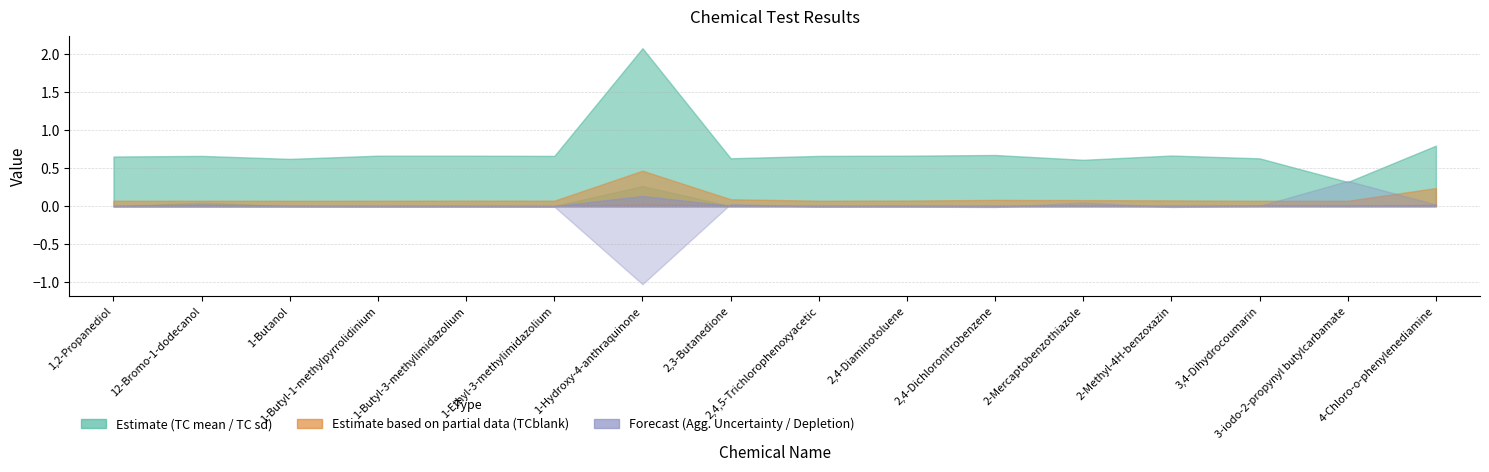

Rank the categories by Depletion value from lowest to highest.

1-Hydroxy-4-anthraquinone, 2,4-Dichloronitrobenzene, 2-Methyl-4H-benzoxazin, 1-Butanol, 1-Butyl-1-methylpyrrolidinium, 1-Butyl-3-methylimidazolium, 1,2-Propanediol, 12-Bromo-1-dodecanol, 1-Ethyl-3-methylimidazolium, 2,4,5-Trichlorophenoxyacetic, 2,4-Diaminotoluene, 3,4-Dihydrocoumarin, 4-Chloro-o-phenylenediamine, 2,3-Butanedione, 2-Mercaptobenzothiazole, 3-iodo-2-propynyl butylcarbamate